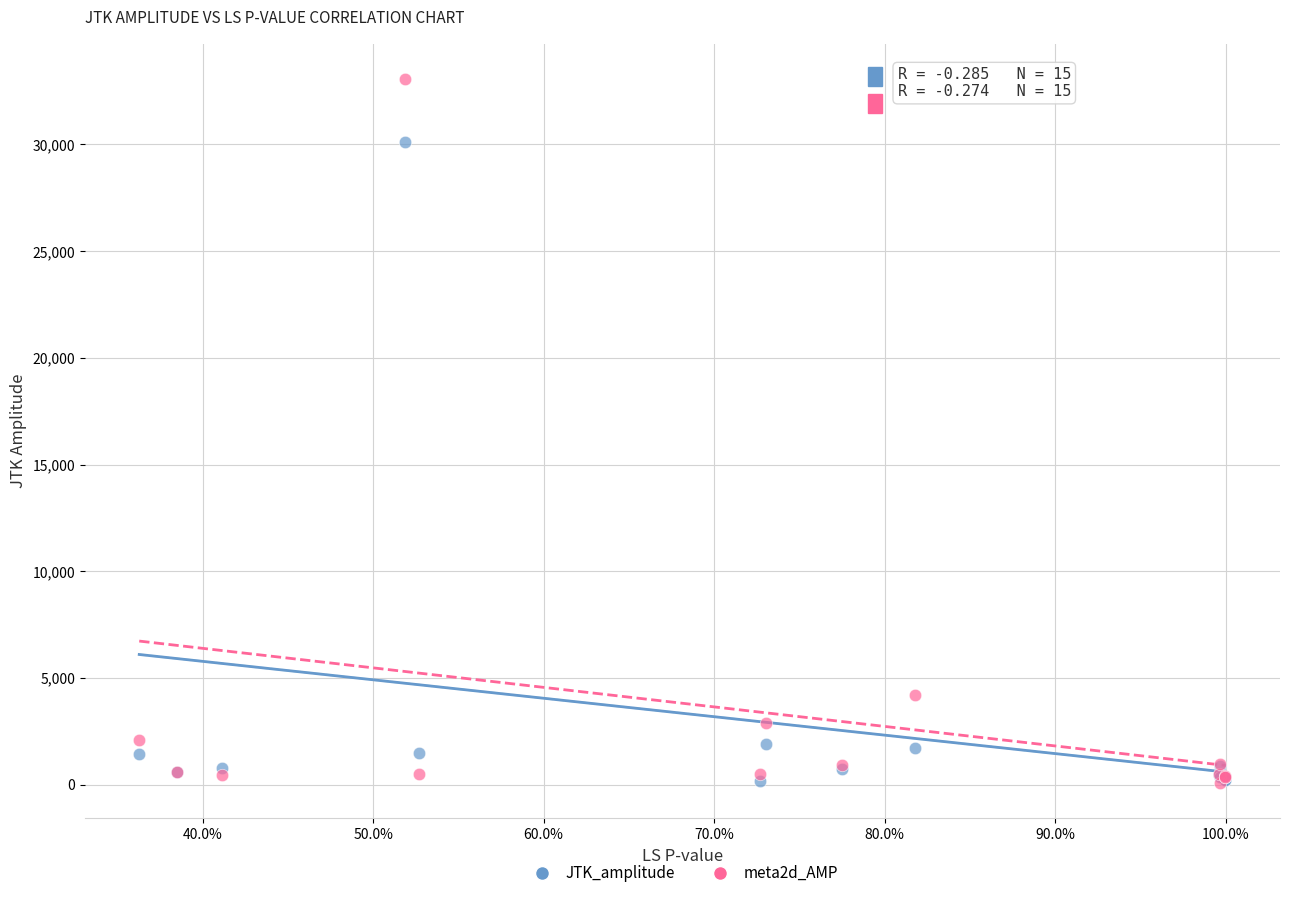

Across all series, what Y value is closest to 16573?

4194.1